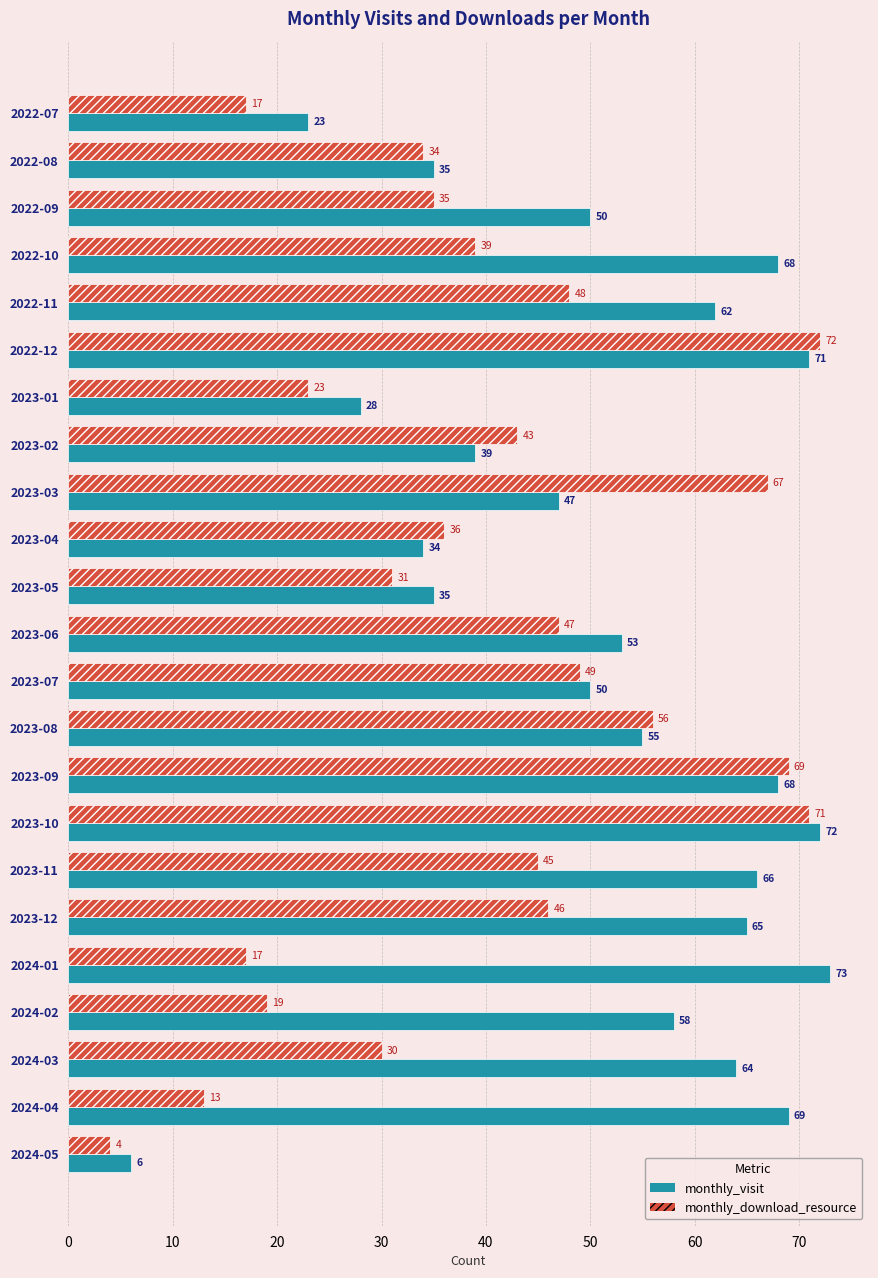

The monthly_visit series shows 97 at 2022-10. True or false?

False